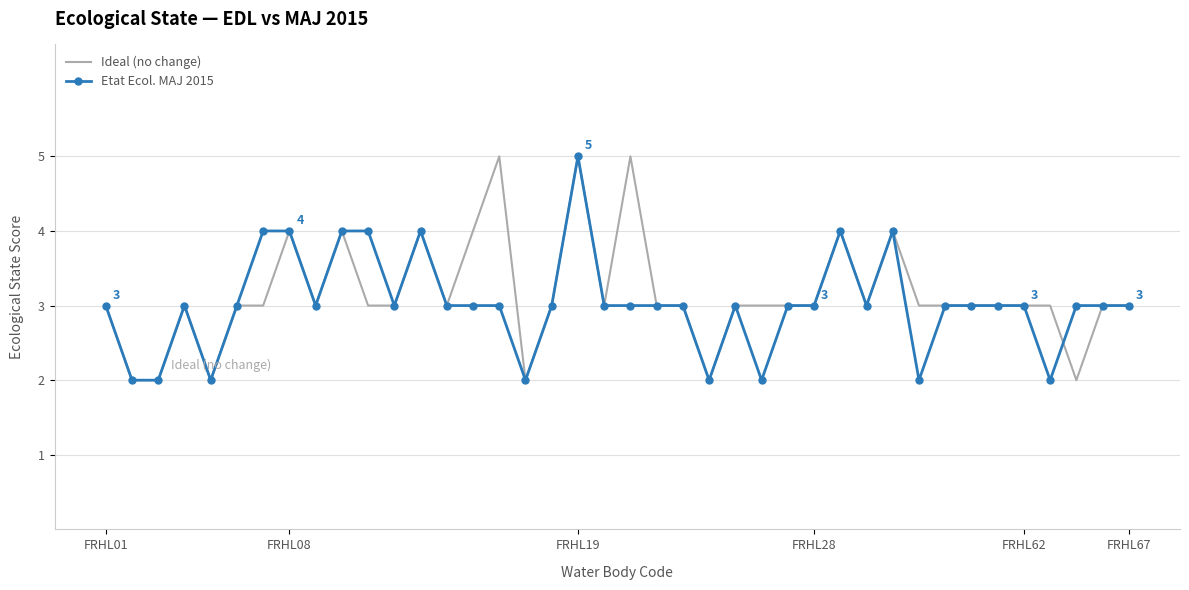

What is the sum of all Etat Ecol. MAJ 2015 values?

121